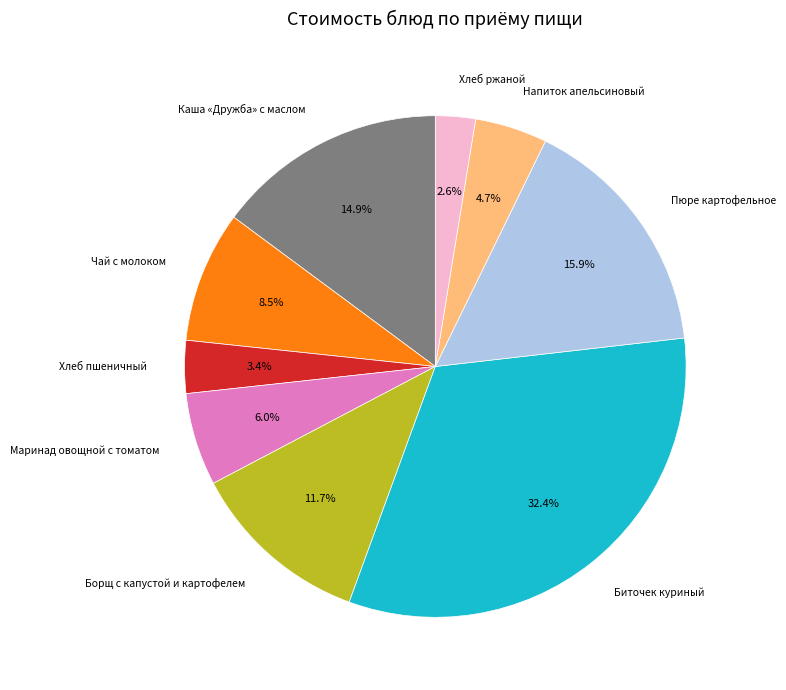

True or false: Биточек куриный accounts for 22% of the total.

False